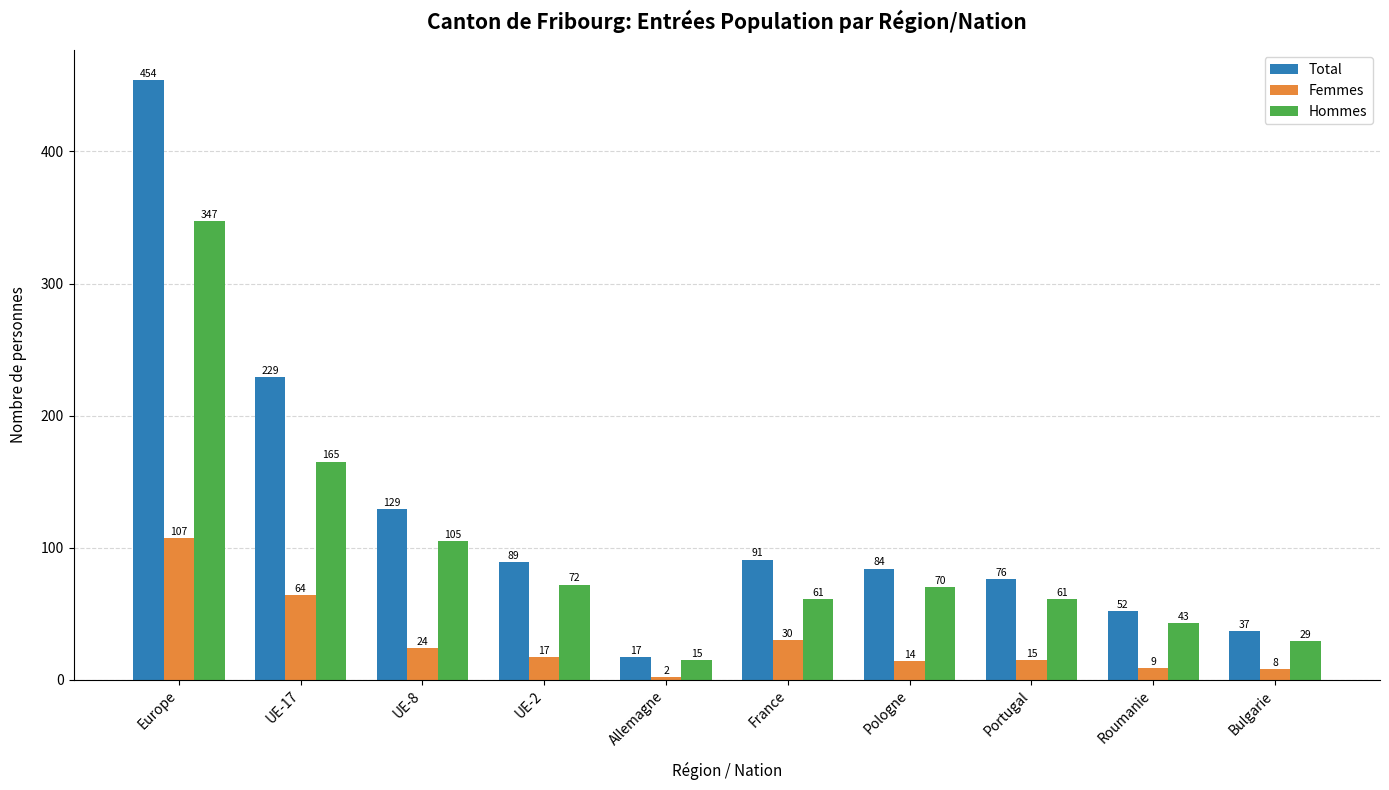

How many bars are there in total?

30